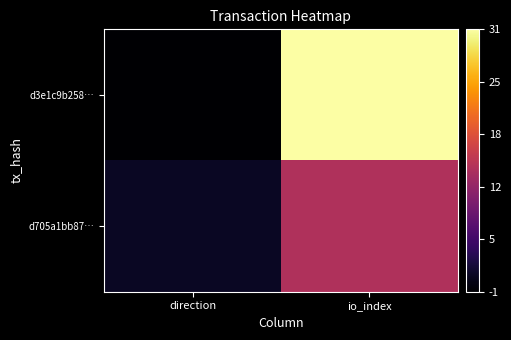

Count the number of categories in the chart.

2